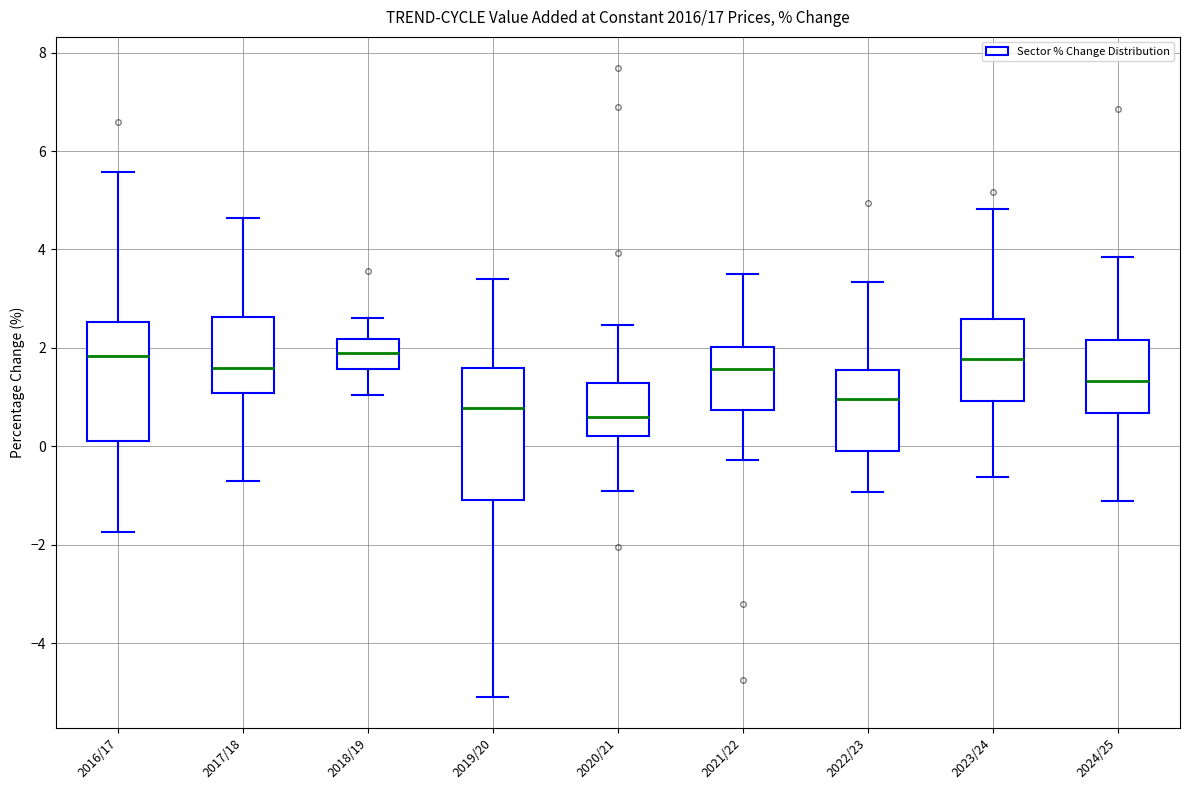

Comparing the boxes themselves (not the whiskers), which one is the tallest?

2019/20